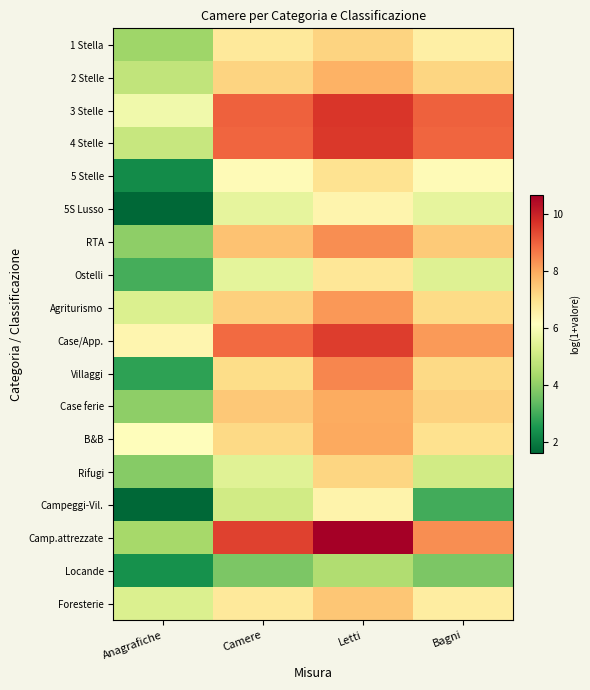

At how many categories does at least one series exceed 2?

4